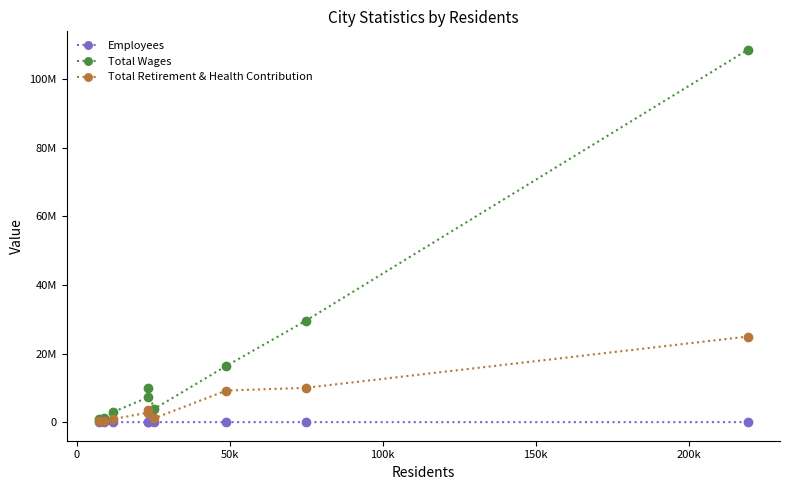

Does the chart display data point markers on the line(s)?

Yes